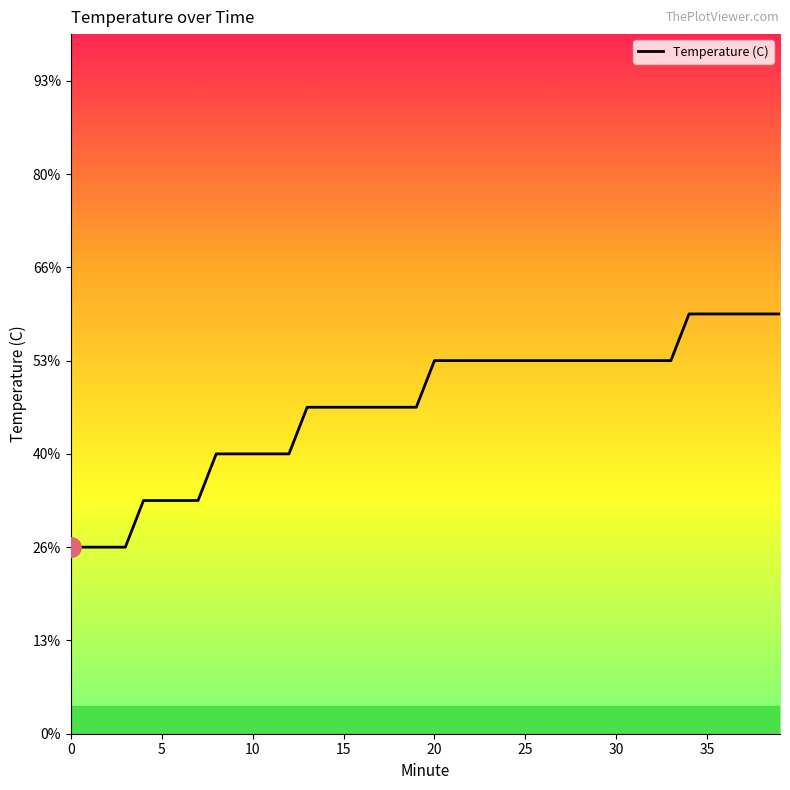

Is this an area chart (filled region under the line)?

No